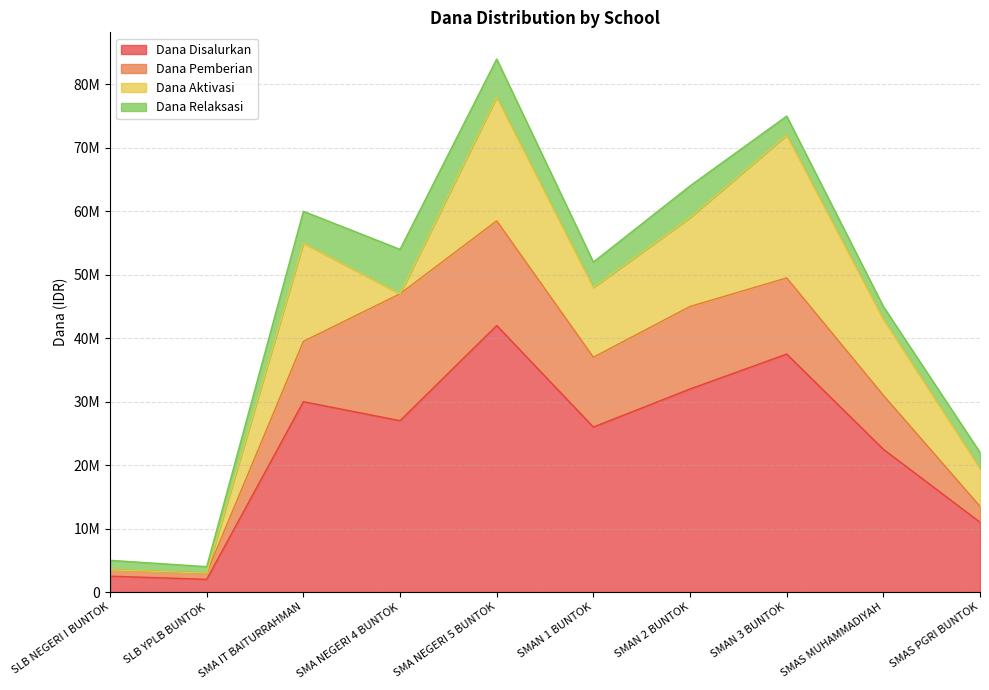

What is the average value of the Dana Pemberian series?

9500000